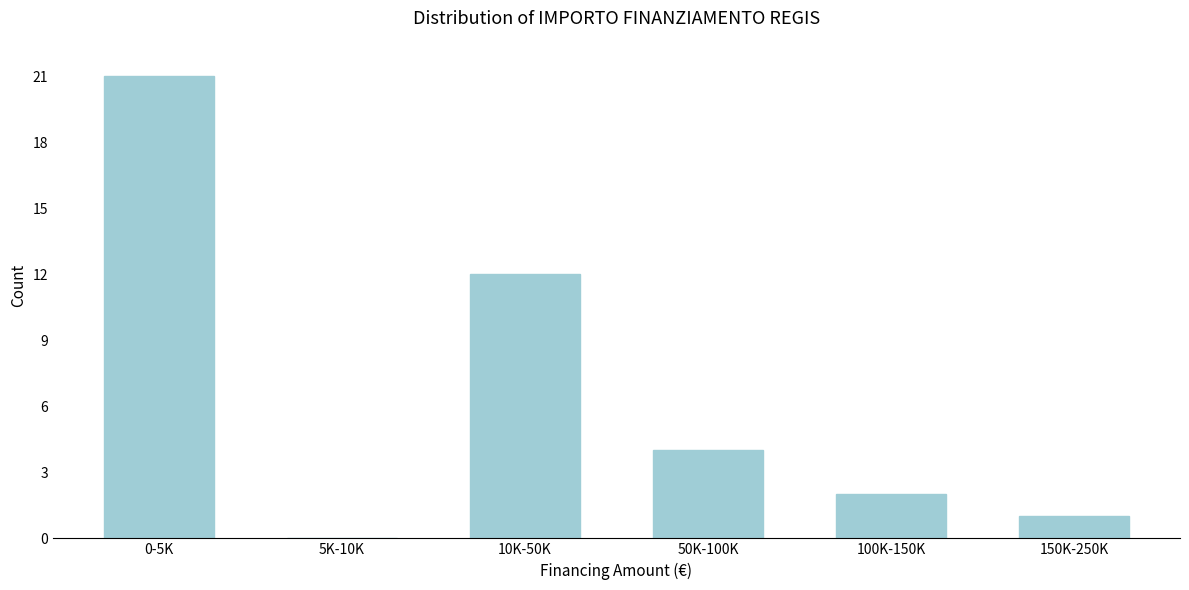

Reading left to right, what are all the values shown in this chart?

0-5K=21	5K-10K=0	10K-50K=12	50K-100K=4	100K-150K=2	150K-250K=1